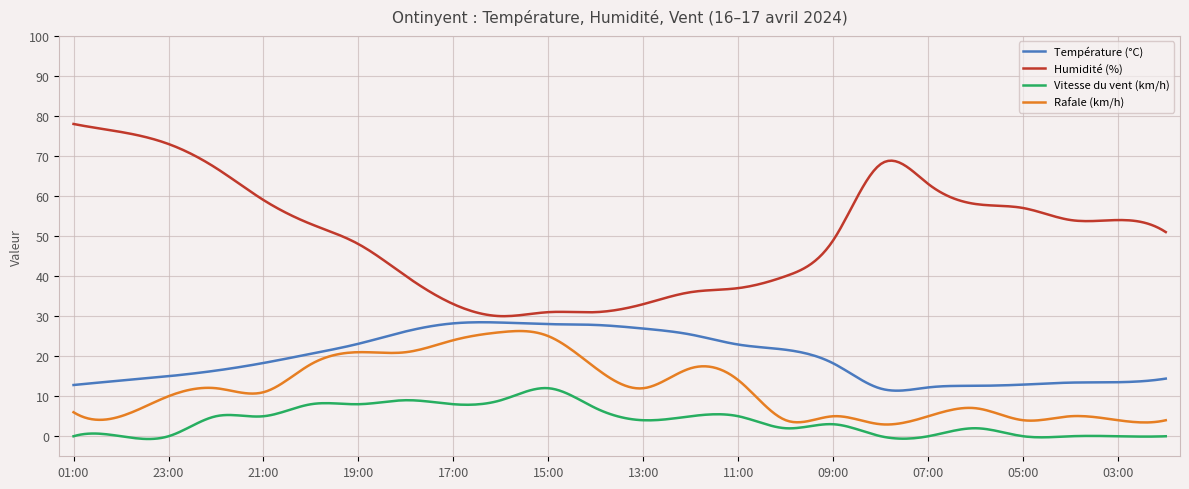

What is the minimum value for Température (°C)?

11.4